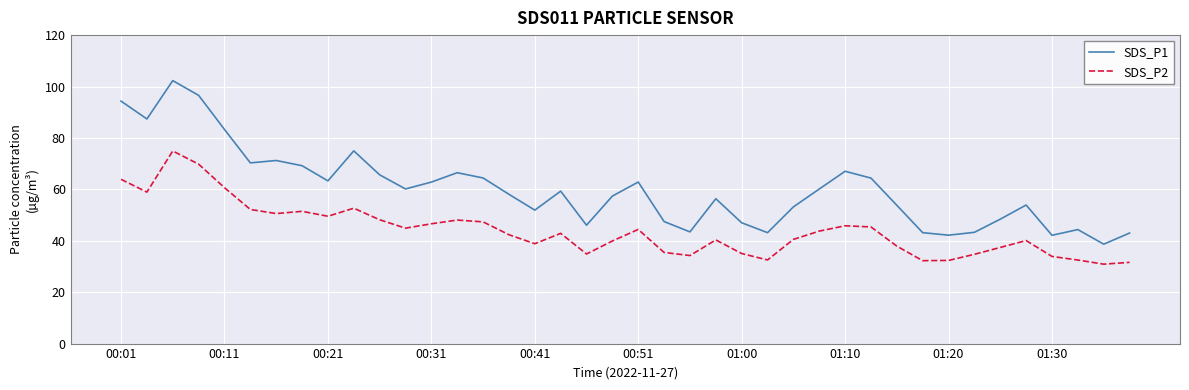

True or false: SDS_P2 and SDS_P1 cross at least once.

False